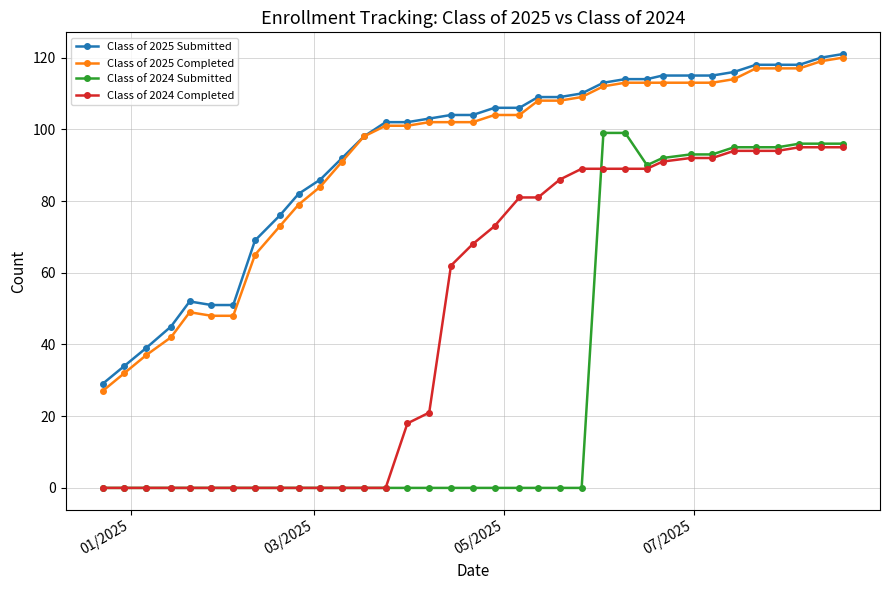

What is the lowest value of the Class of 2025 Submitted series?

29